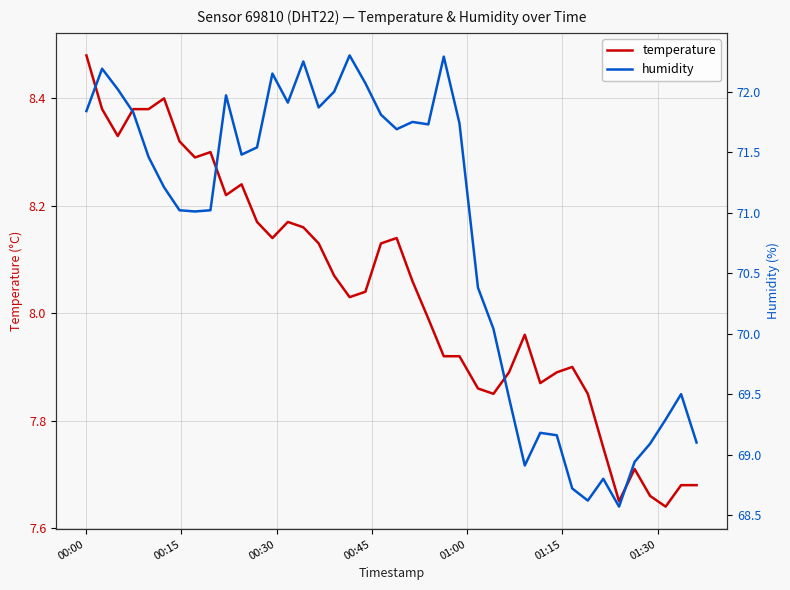

True or false: humidity and temperature cross at least once.

False